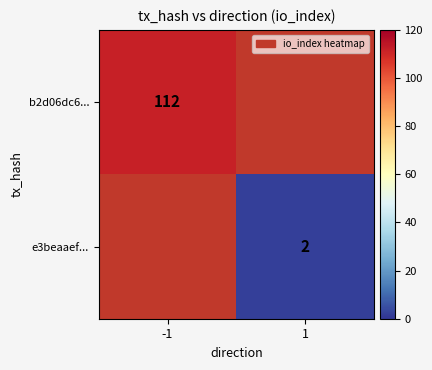

The value of b2d06dc6... at -1 is 112. True or false?

True